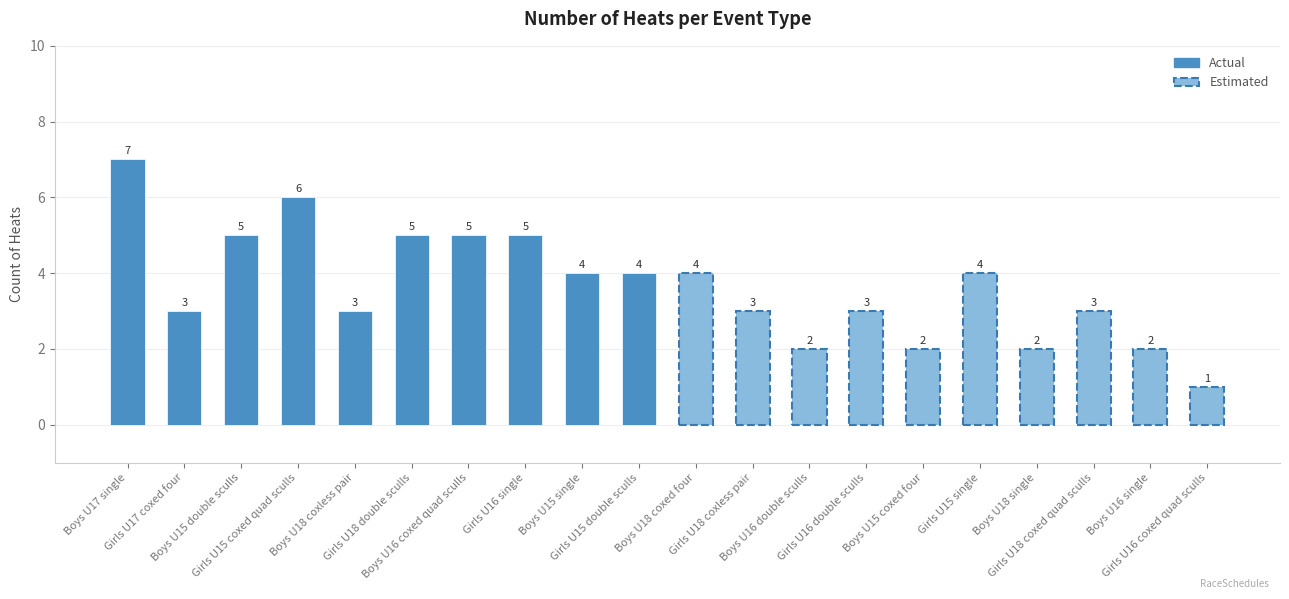

What is the change in value from Boys U16 coxed quad sculls to Girls U18 coxed quad sculls?

-2